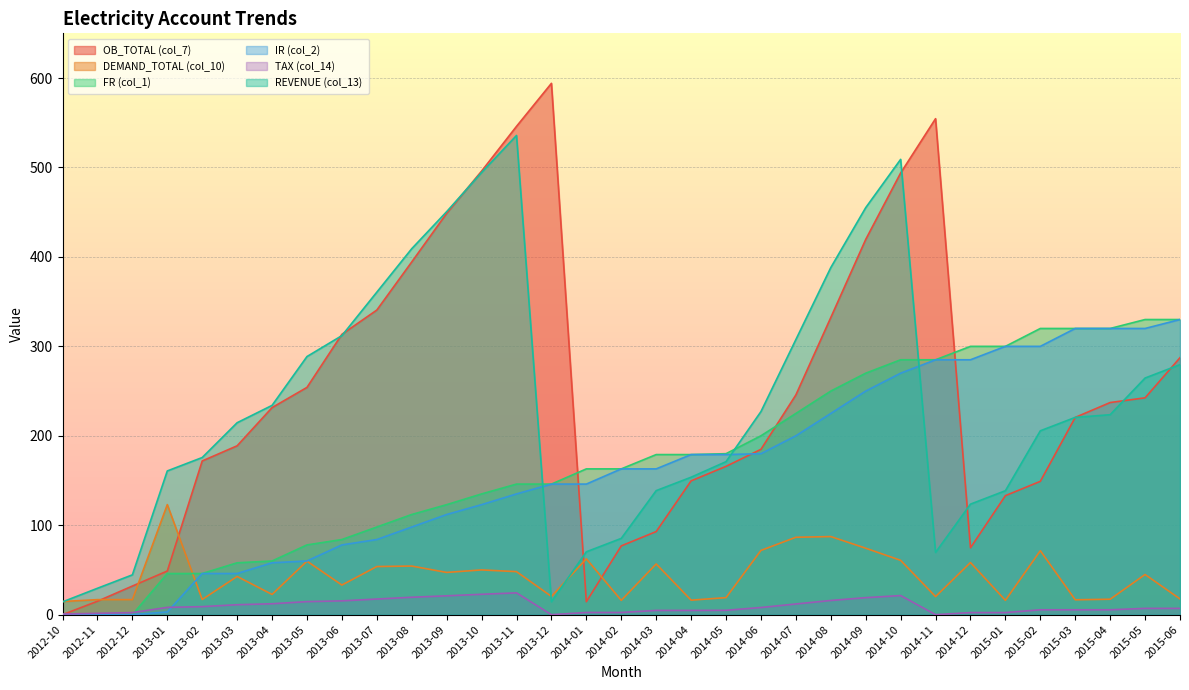

Which series ends up on top after the final intersection of IR (col_2) and OB_TOTAL (col_7)?

IR (col_2)